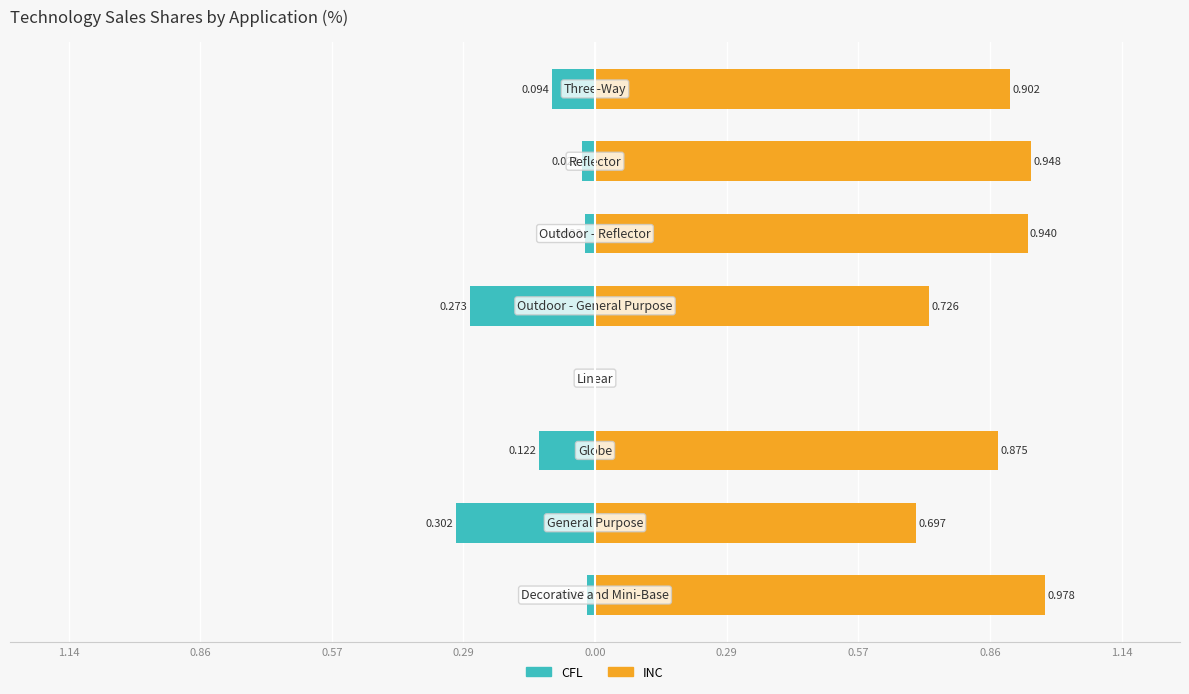

Is the value of INC at 0.57 greater than the value of CFL at 0.57?

Yes